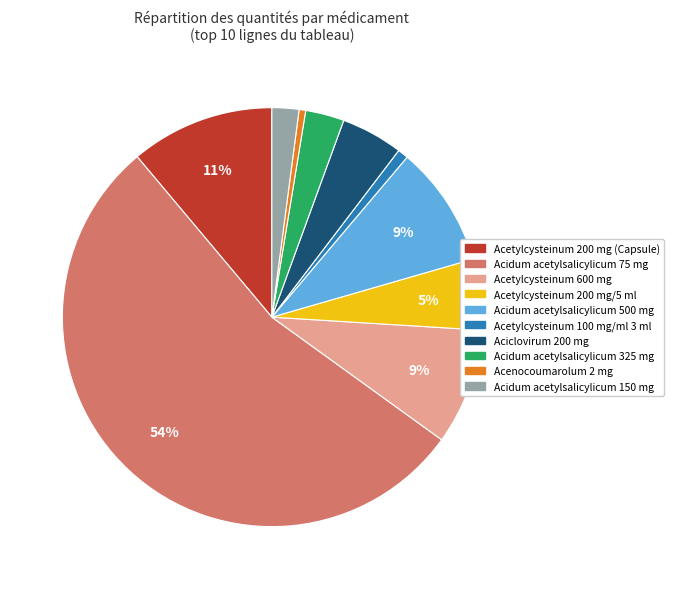

The Acenocoumarolum 2 mg slice represents 11% of the pie. True or false?

False